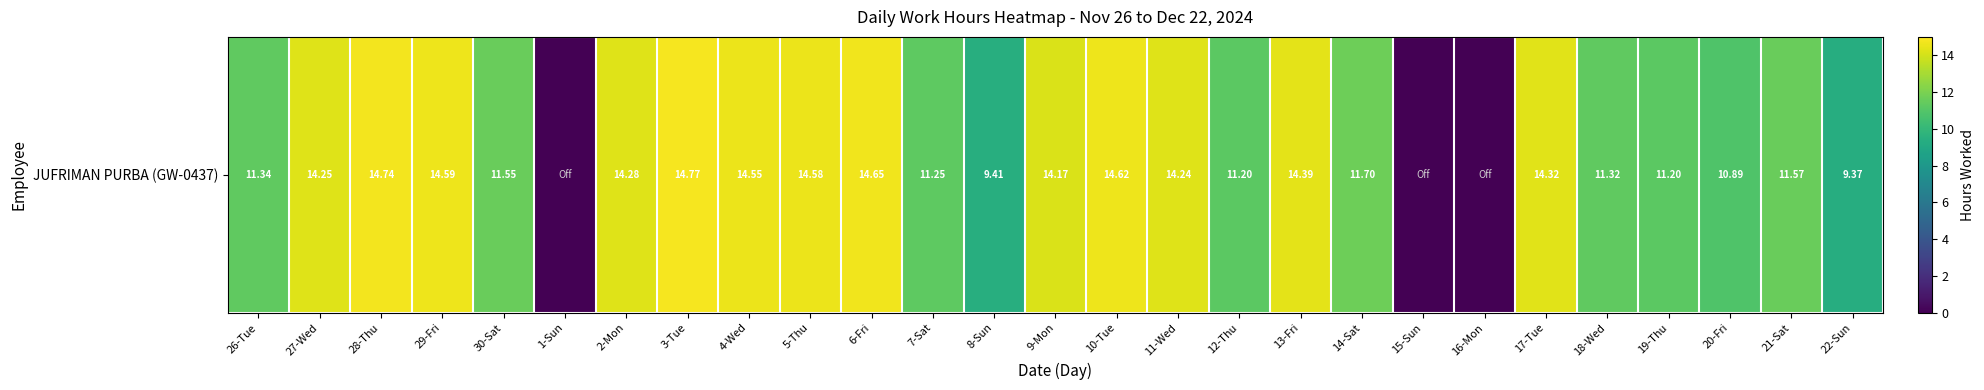

Rank the categories by value from highest to lowest.

3-Tue, 28-Thu, 6-Fri, 10-Tue, 29-Fri, 5-Thu, 4-Wed, 13-Fri, 17-Tue, 2-Mon, 27-Wed, 11-Wed, 9-Mon, 14-Sat, 21-Sat, 30-Sat, 26-Tue, 18-Wed, 7-Sat, 12-Thu, 19-Thu, 20-Fri, 8-Sun, 22-Sun, 1-Sun, 15-Sun, 16-Mon